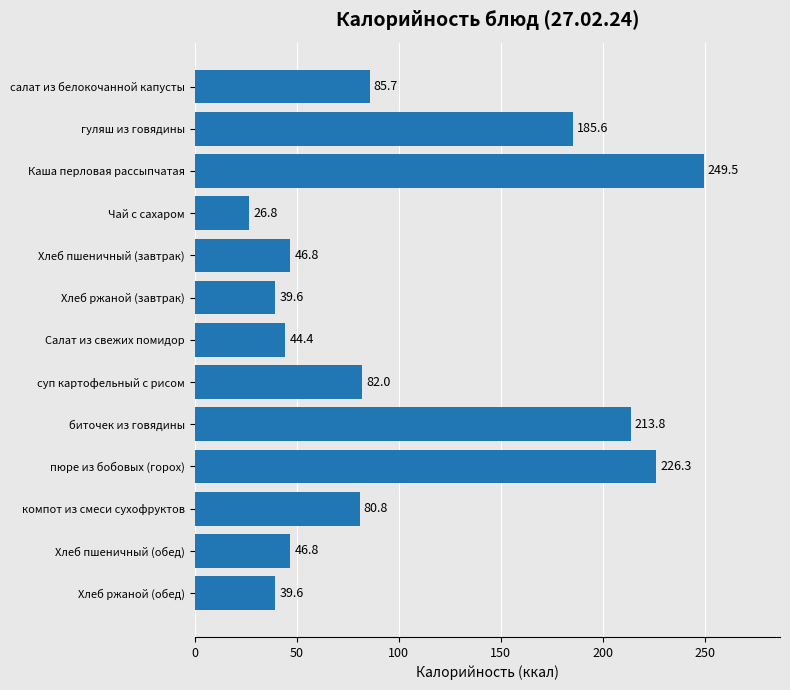

How many bars are there in total?

13